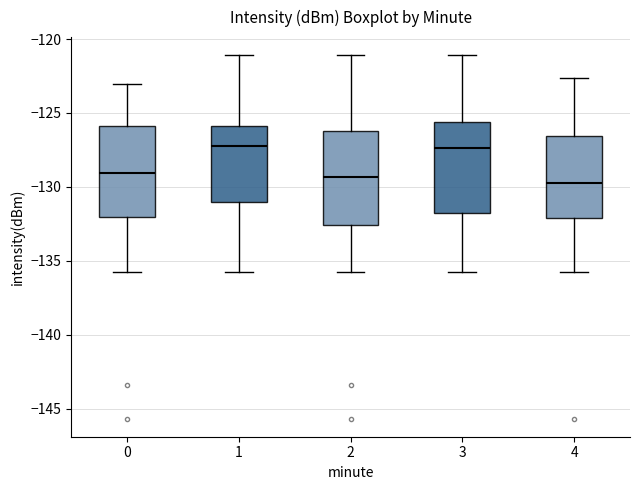

Reading left to right, read every box against the y-axis: the position of its median line, the range the box covers, and the ends of its whiskers. The values are not printed on the chart, so give them approximately, as read against the axis.

0: median -129.0, box -132.0 to -126.0, whiskers -135.5 to -123.0
1: median -127.5, box -131.0 to -126.0, whiskers -135.5 to -121.0
2: median -129.5, box -132.5 to -126.0, whiskers -135.5 to -121.0
3: median -127.5, box -132.0 to -125.5, whiskers -135.5 to -121.0
4: median -129.5, box -132.0 to -126.5, whiskers -135.5 to -122.5